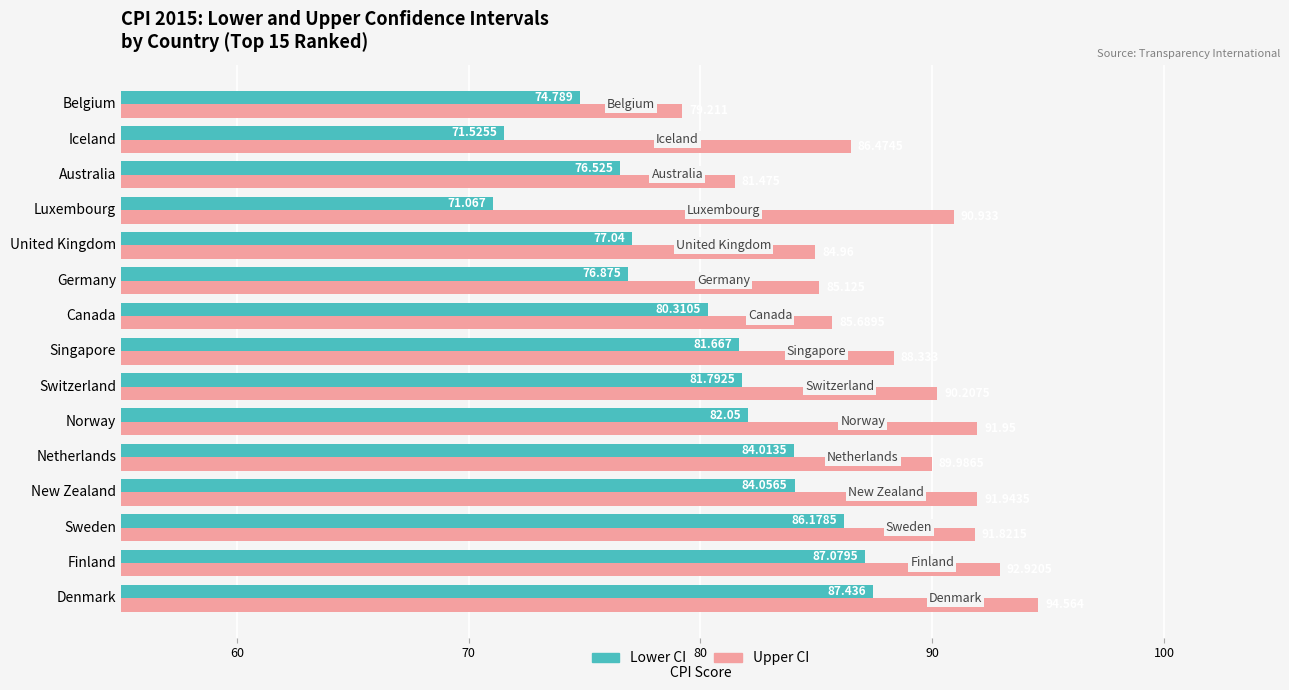

List the series in order of their overall mean, lowest first.

Lower CI, Upper CI